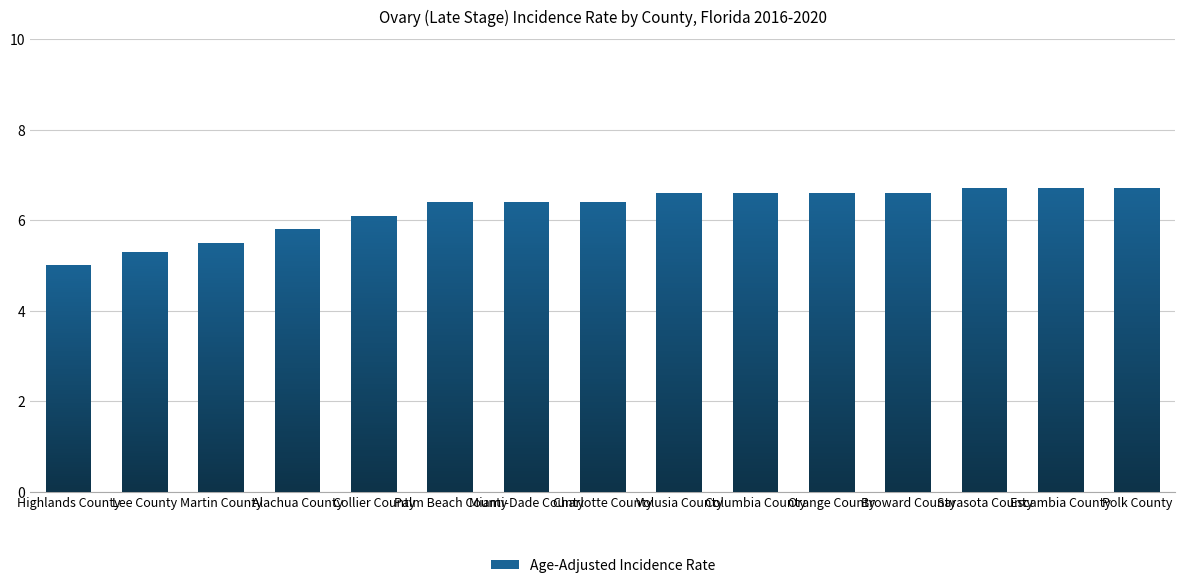

What is the label of the 1st bar from the left?

Highlands County